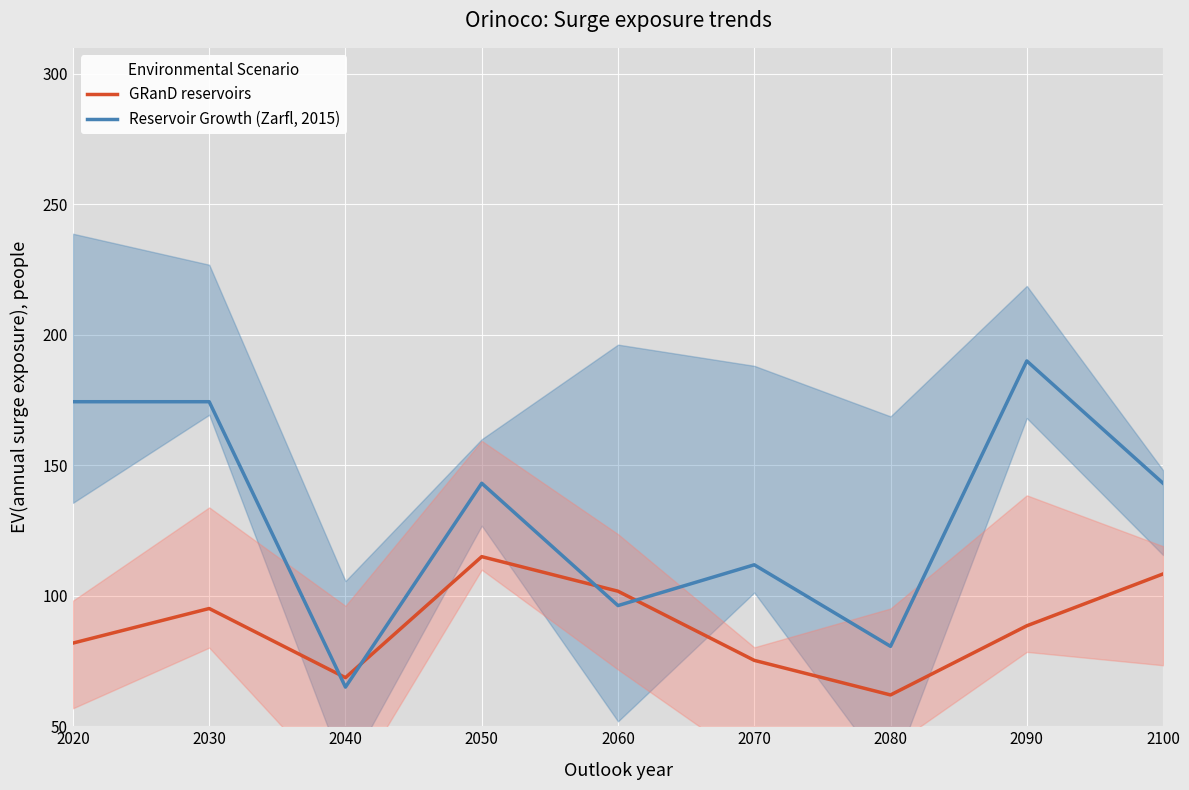

How many lines are shown in the chart?

2